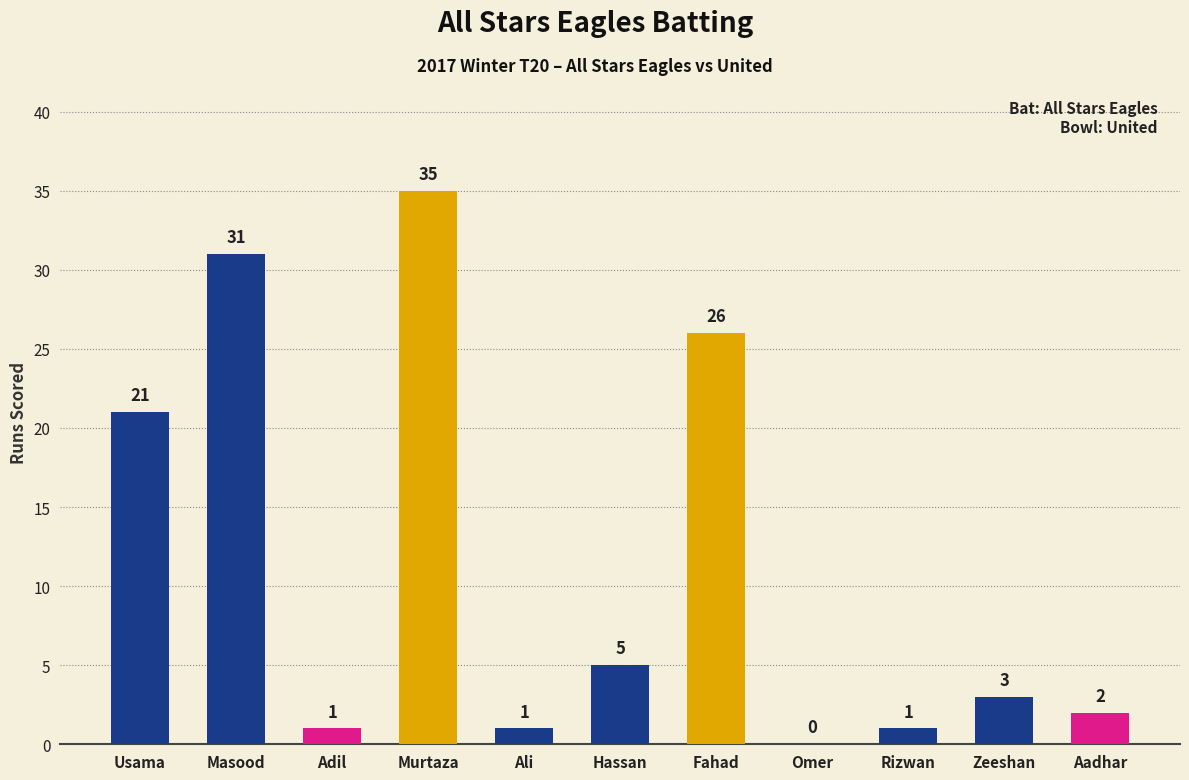

At which label is the value closest to 17?

Usama